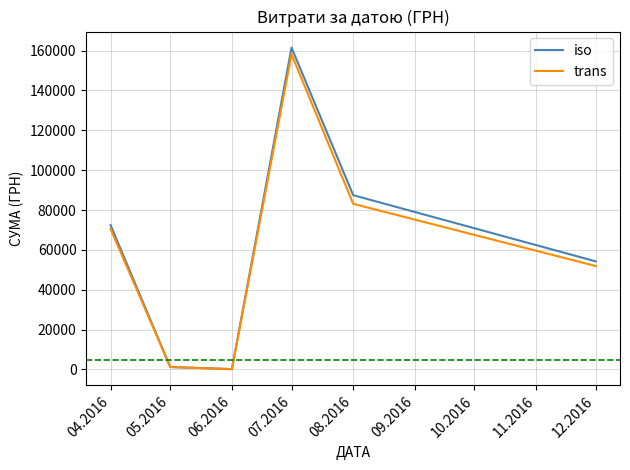

Between 04.2016 and 08.2016, which series saw the biggest shift?

iso